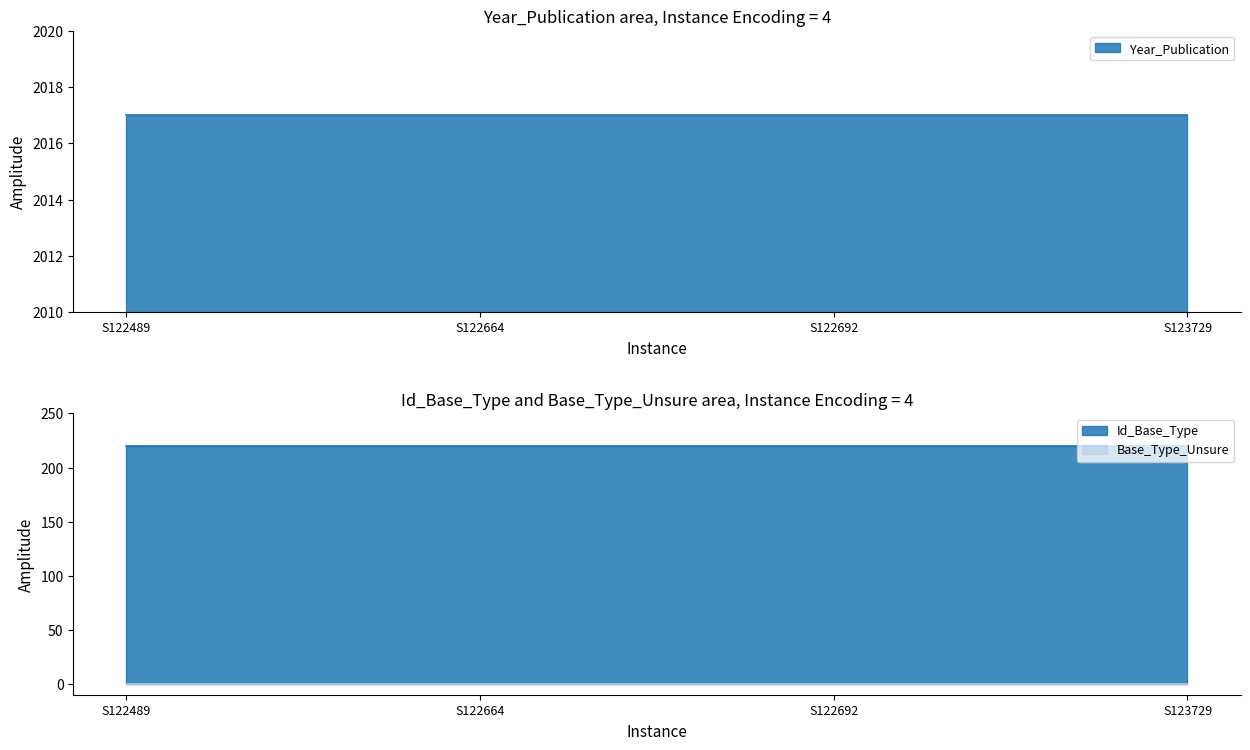

At which category is the sum across all series the highest?

S122489